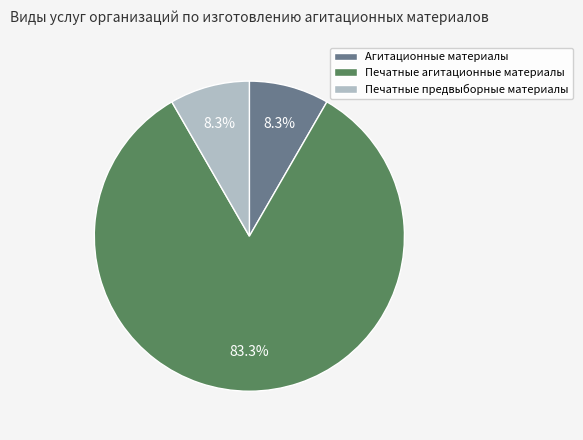

Do Печатные предвыборные материалы and Агитационные материалы together represent more than half of the pie?

No